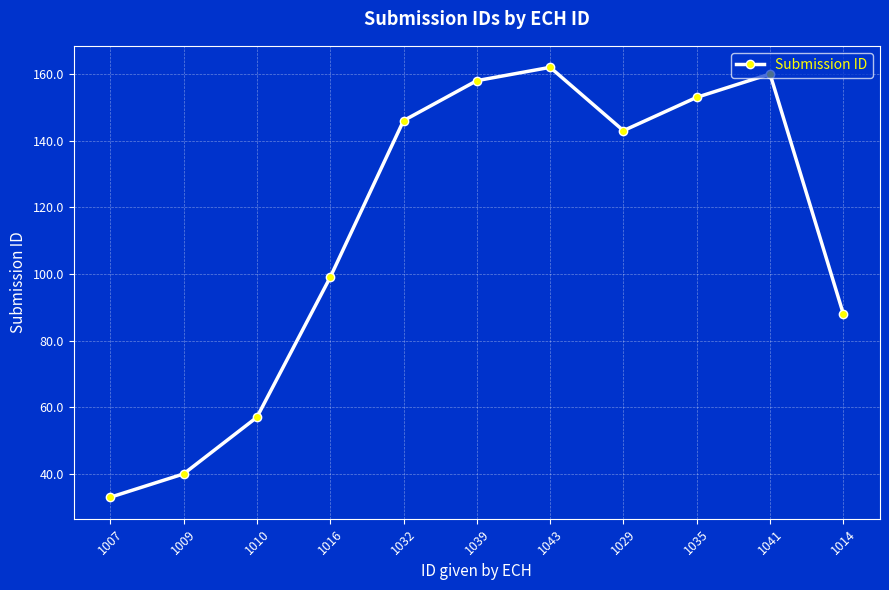

Where is the first local minimum?

1029